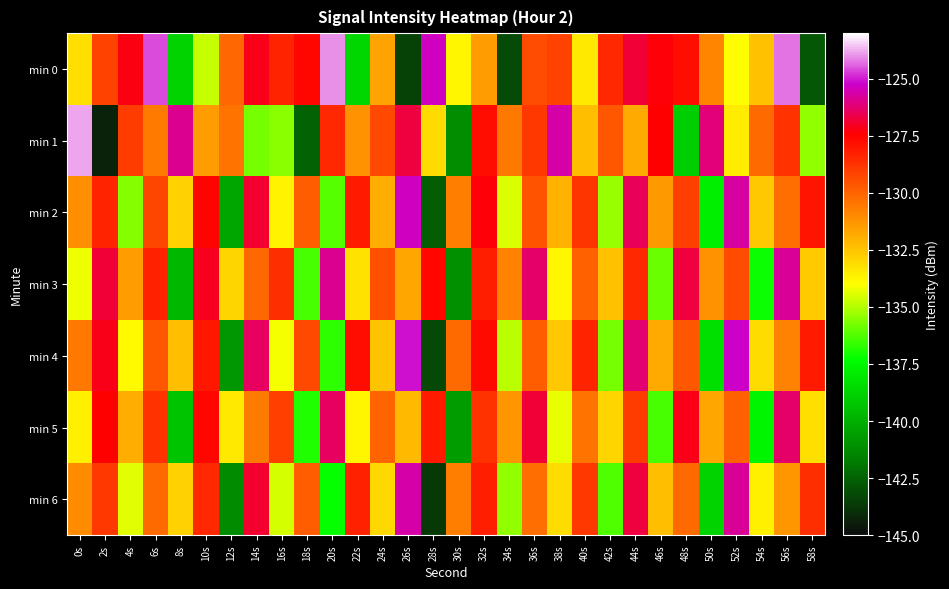

How many series are shown in this chart?

7